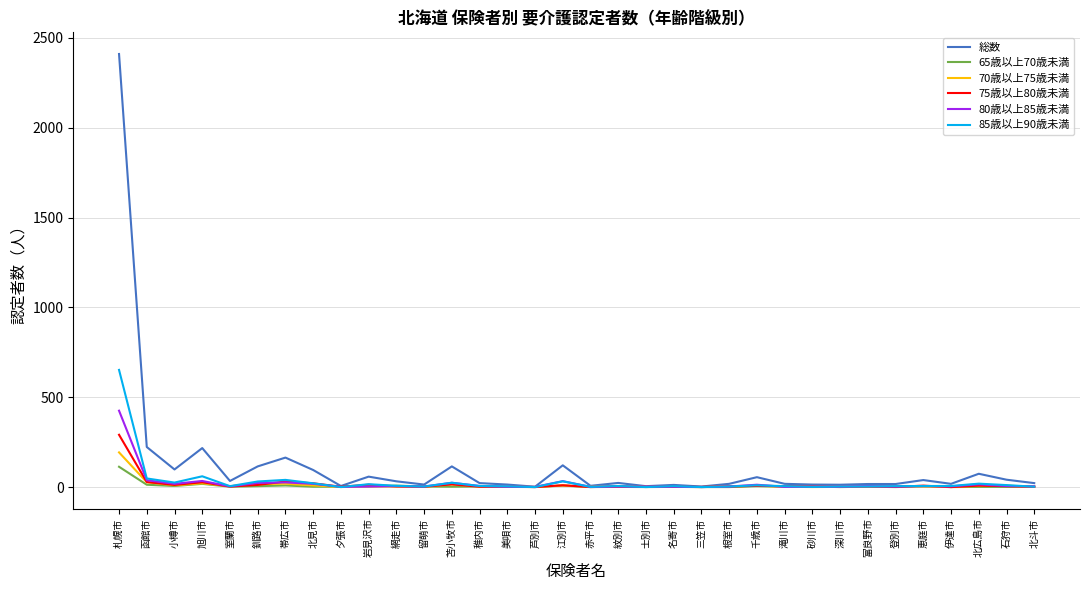

Is this an area chart (filled region under the line)?

No